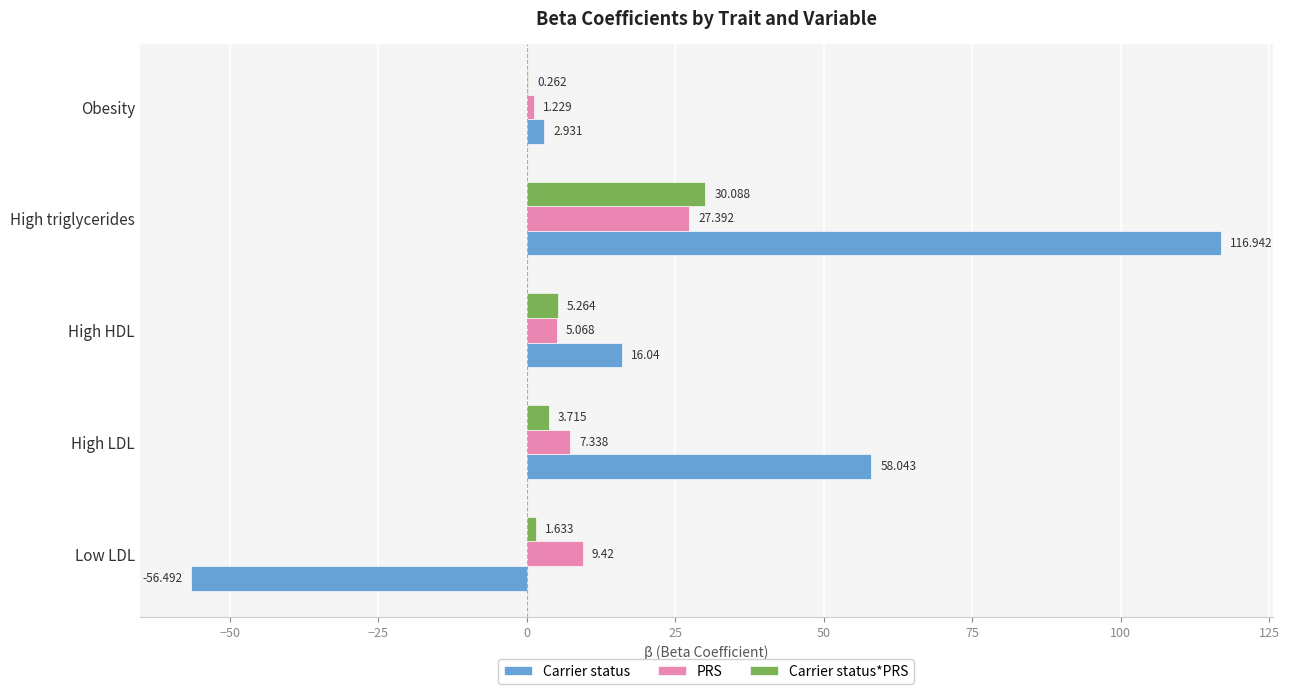

Count the number of data series in this chart.

3